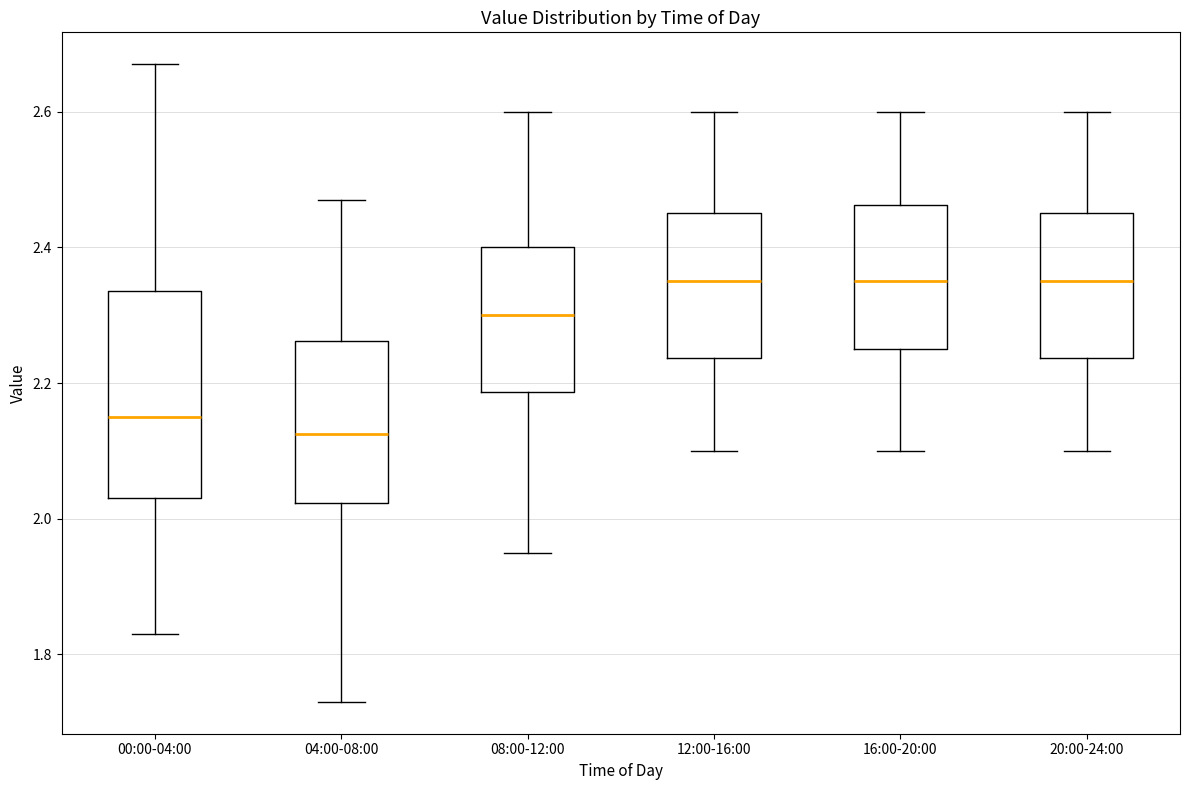

Where does the lower whisker of the box for 20:00-24:00 end on the y-axis? The values are not printed on the chart, so give them approximately, as read against the axis.

2.10